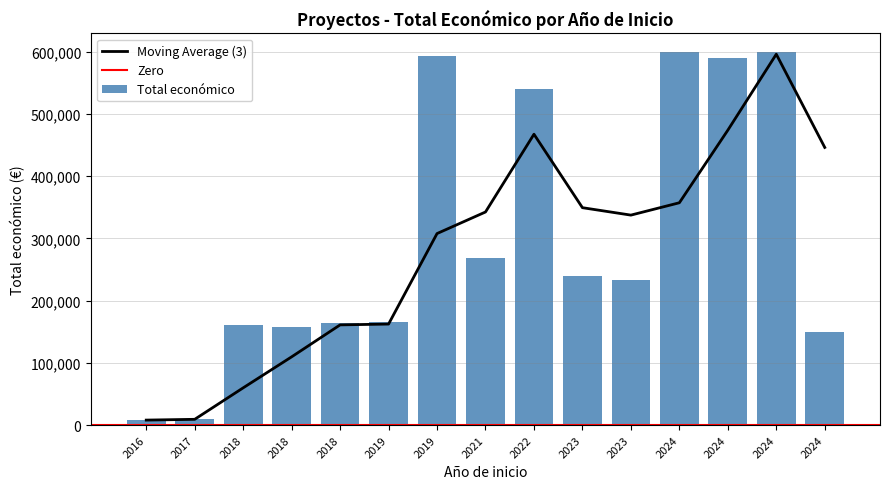

Does the chart contain any negative values?

No